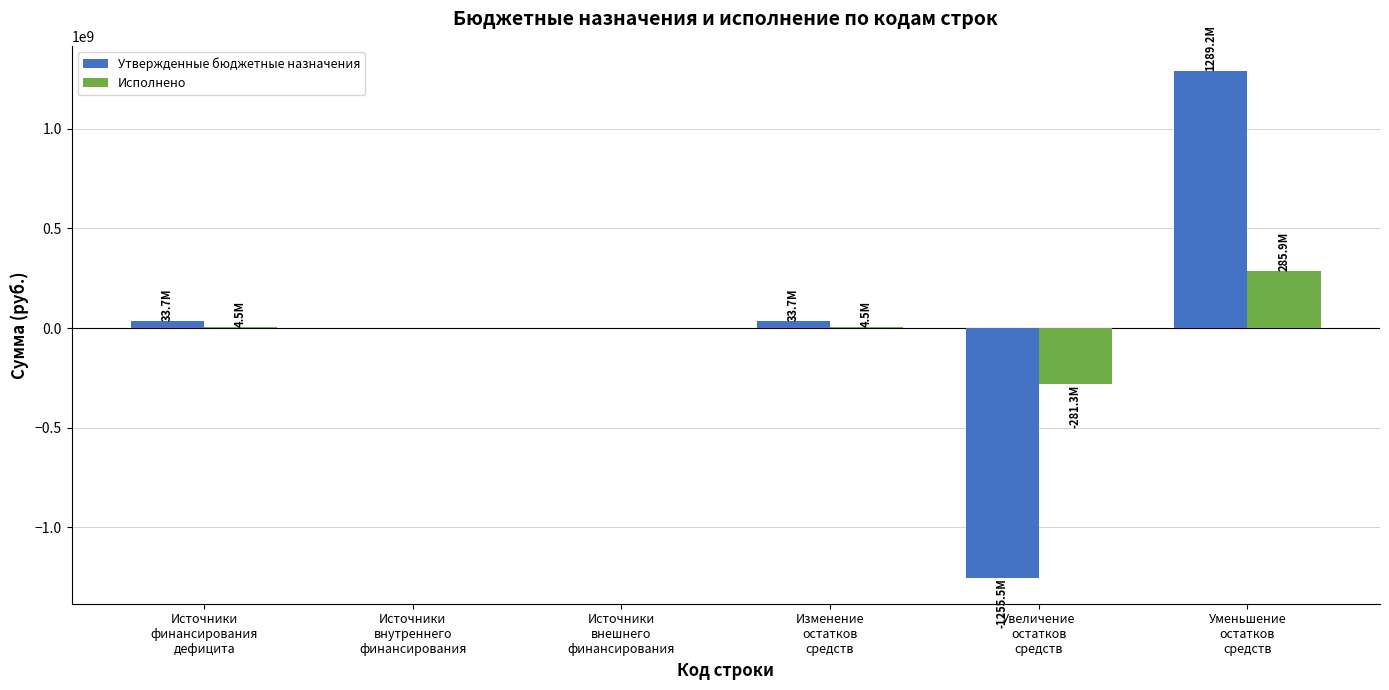

At which category is the sum across all series the highest?

Уменьшение
остатков
средств